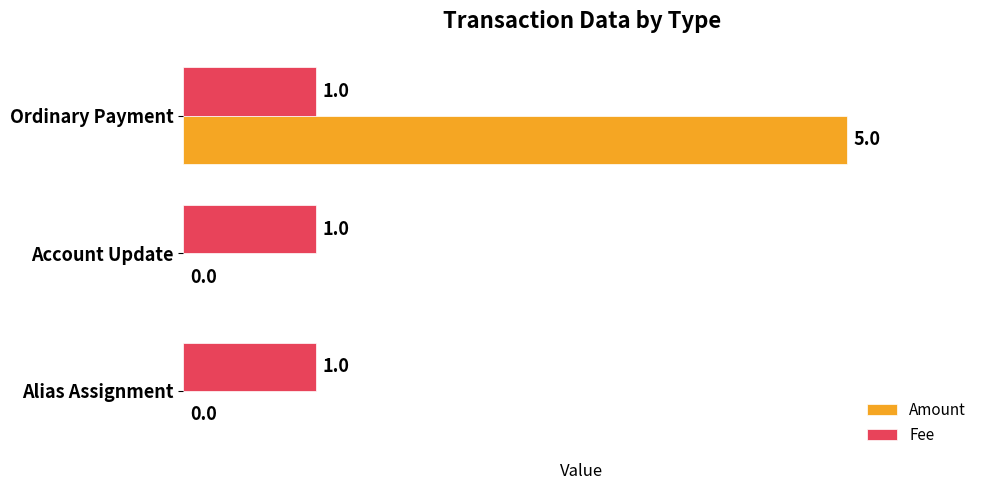

At which category does the chart reach its peak across all series?

Ordinary Payment